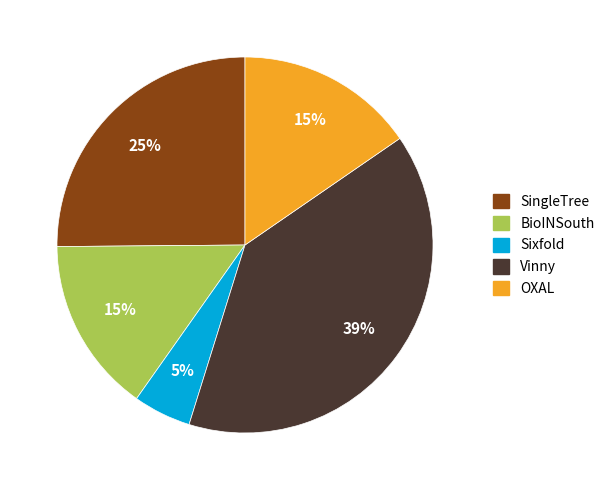

Does Vinny represent more than half of the total?

No